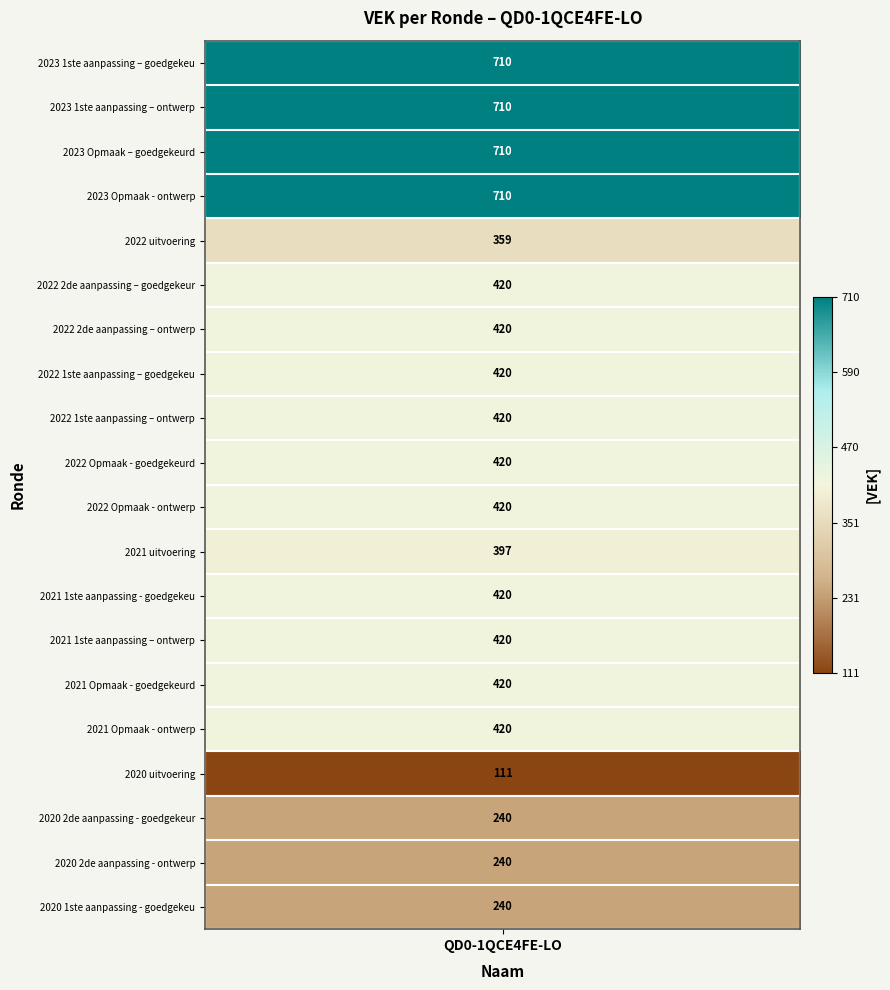

Is it true that the value at 2020 1ste aanpassing - goedgekeurd is 240?

True